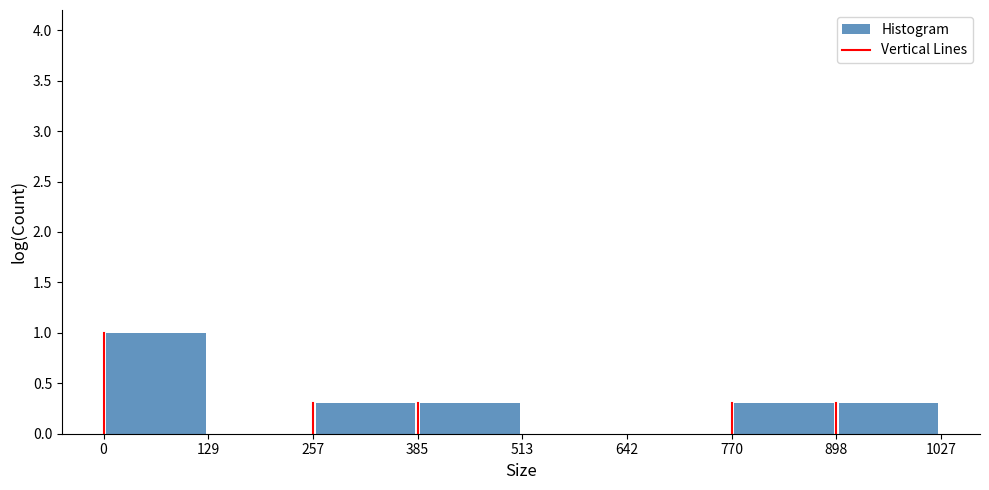

Which range on the x-axis has the tallest bar?

0 to 129